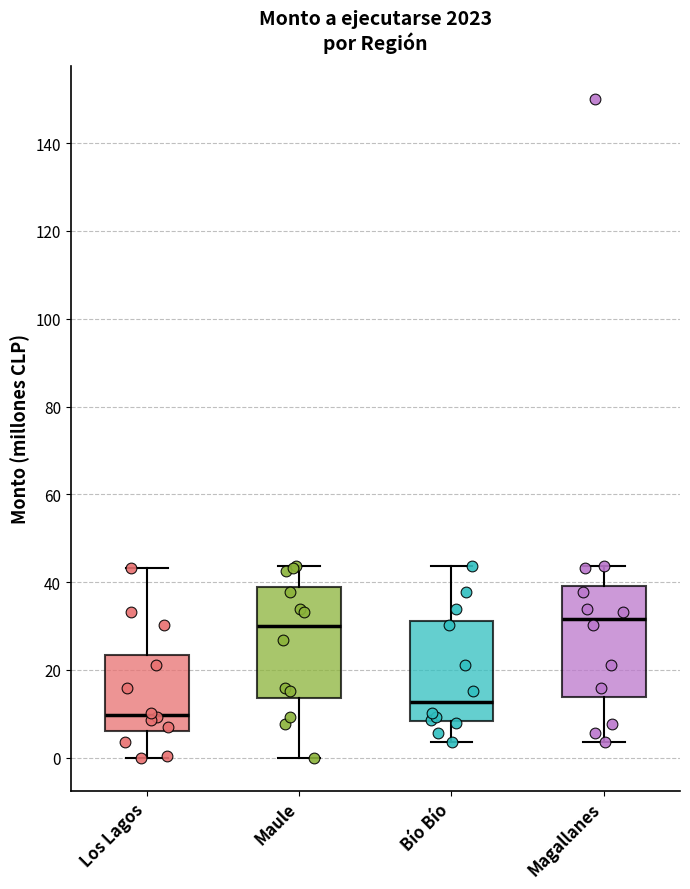

Reading left to right, read every box against the y-axis: the position of its median line, the range the box covers, and the ends of its whiskers. The values are not printed on the chart, so give them approximately, as read against the axis.

Los Lagos: median 10, box 6 to 24, whiskers 0 to 44
Maule: median 30, box 14 to 38, whiskers 0 to 44
Bío Bío: median 12, box 8 to 32, whiskers 4 to 44
Magallanes: median 32, box 14 to 40, whiskers 4 to 44